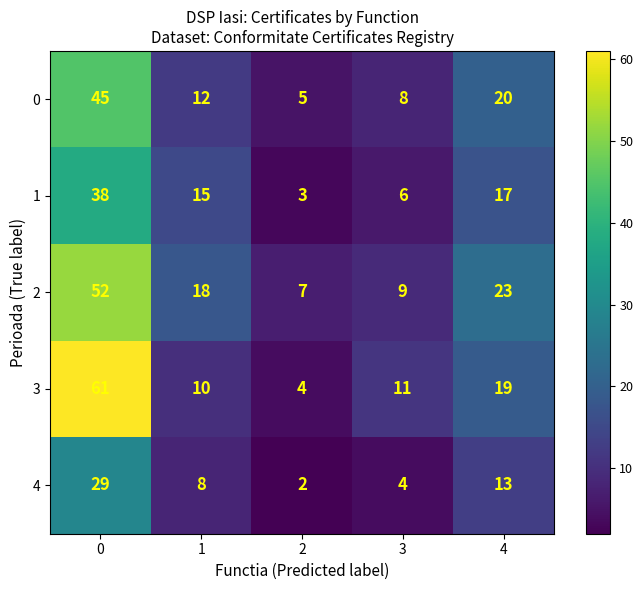

How many distinct data groups are displayed?

5